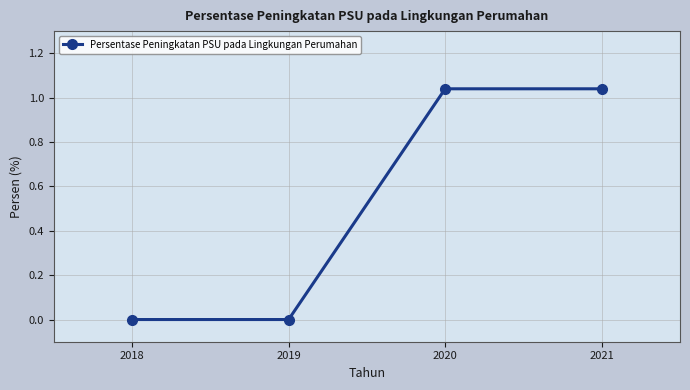

At which label does the data first exceed 1?

2020